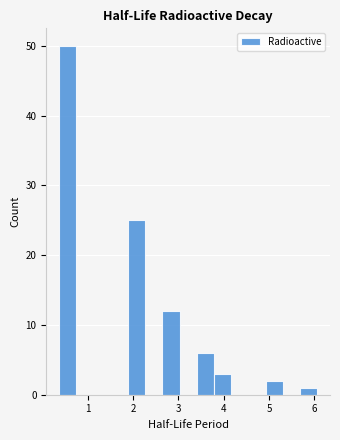

Read against the x-axis, roughly where is the centre of the tallest bar?

0.6